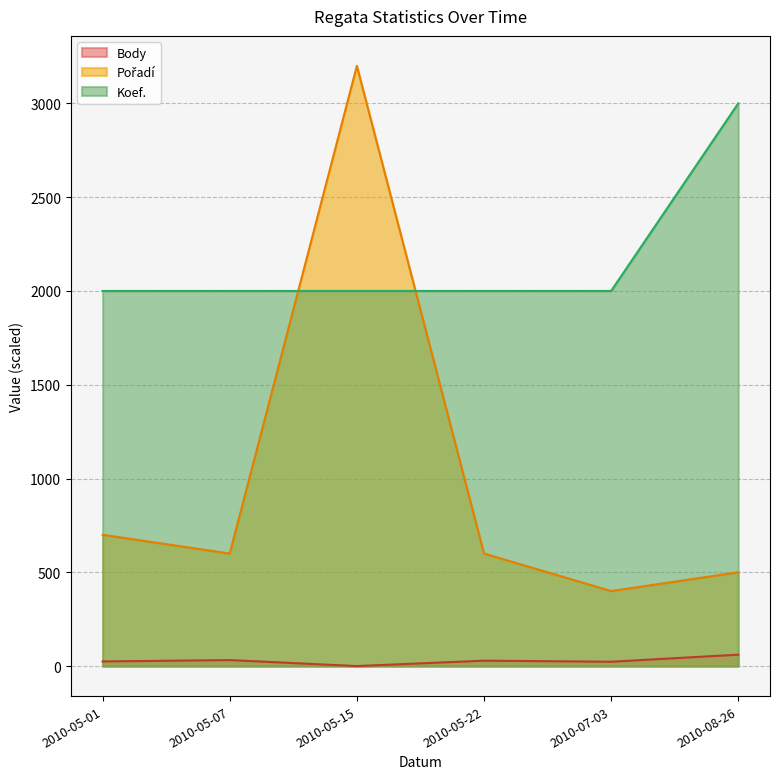

At which category is the sum across all series the highest?

2010-05-15